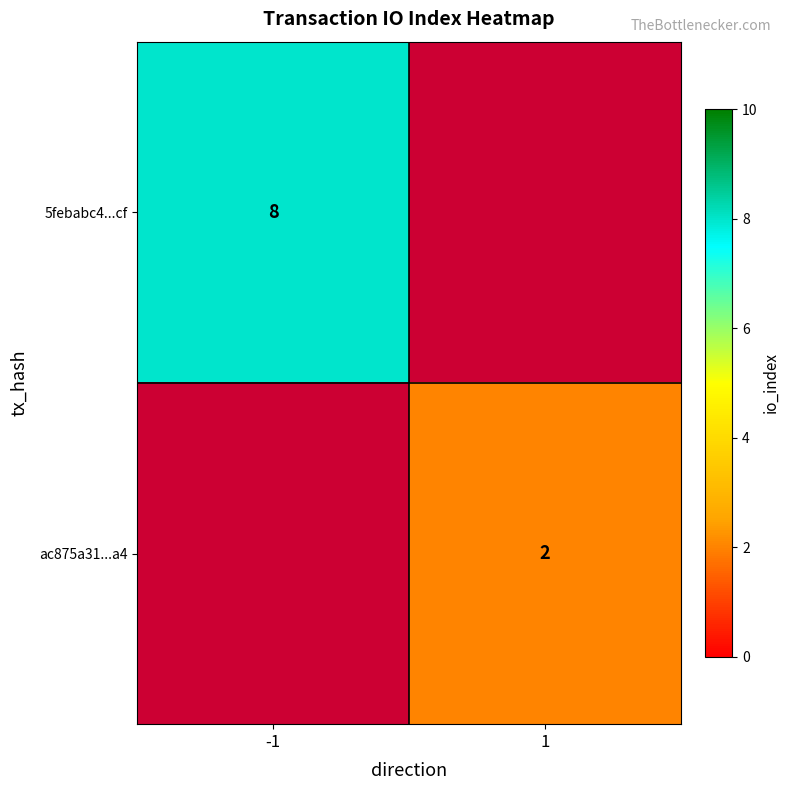

Which category has the lowest value across all series?

1